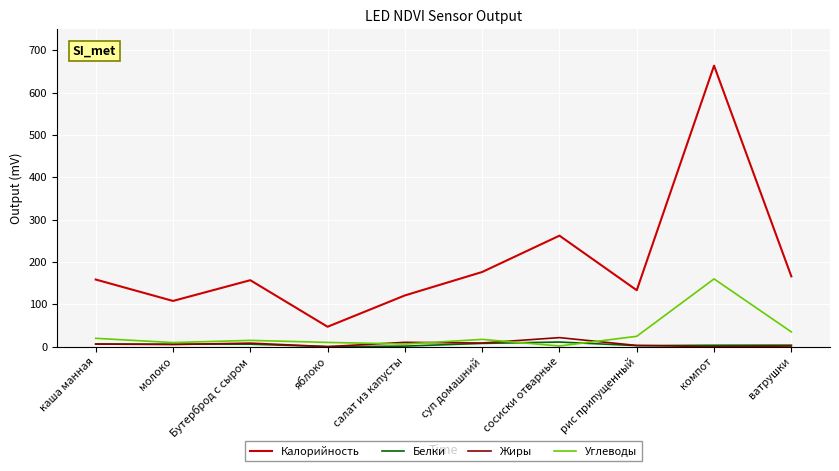

True or false: Углеводы and Белки cross at least once.

True